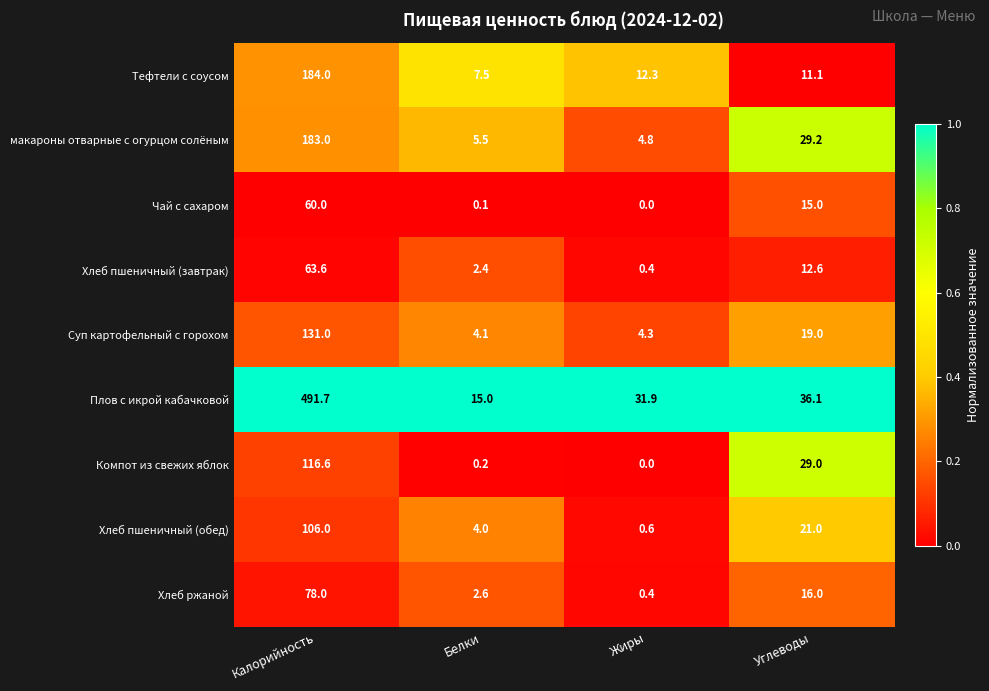

At Калорийность, list the series in order from smallest to largest.

Чай с сахаром, Хлеб пшеничный (завтрак), Хлеб ржаной, Хлеб пшеничный (обед), Компот из свежих яблок, Суп картофельный с горохом, макароны отварные с огурцом солёным, Тефтели с соусом, Плов с икрой кабачковой